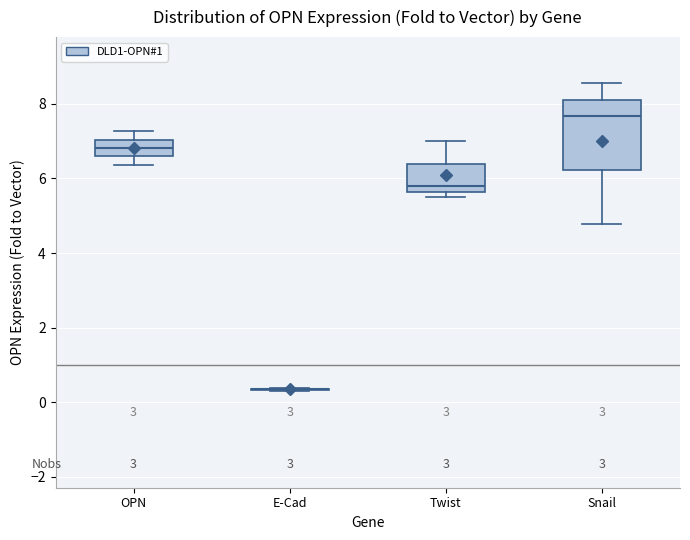

Reading left to right, read every box against the y-axis: the position of its median line, the range the box covers, and the ends of its whiskers. The values are not printed on the chart, so give them approximately, as read against the axis.

OPN: median 6.8, box 6.6 to 7.0, whiskers 6.4 to 7.2
E-Cad: box collapsed to a line at 0.4, whiskers 0.4 to 0.4
Twist: median 5.8, box 5.6 to 6.4, whiskers 5.6 (just below the box's lower edge) to 7.0
Snail: median 7.6, box 6.2 to 8.2, whiskers 4.8 to 8.6